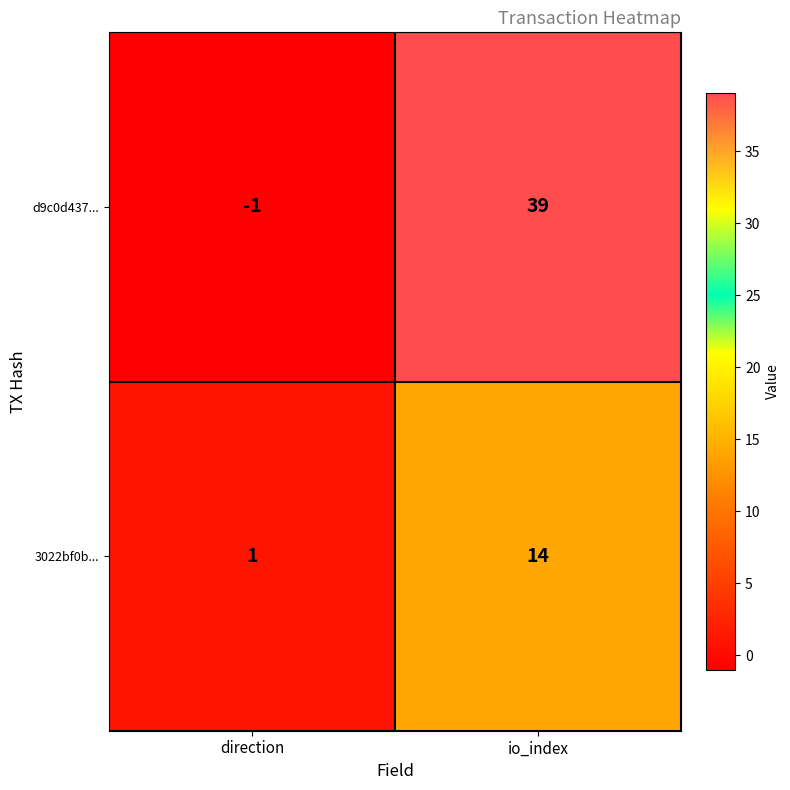

What is the maximum value shown in the chart?

39